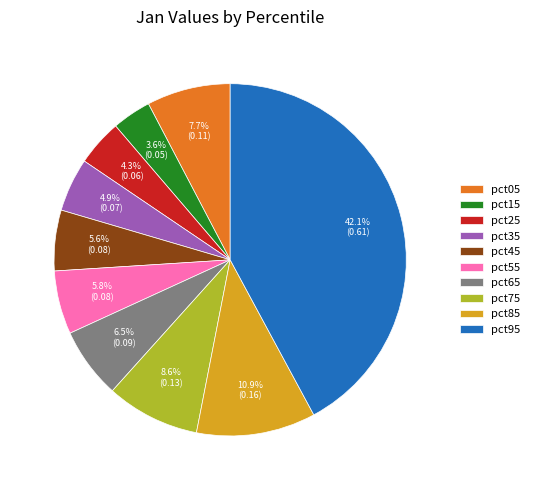

Is the sum of pct25 and pct55 greater than half?

No